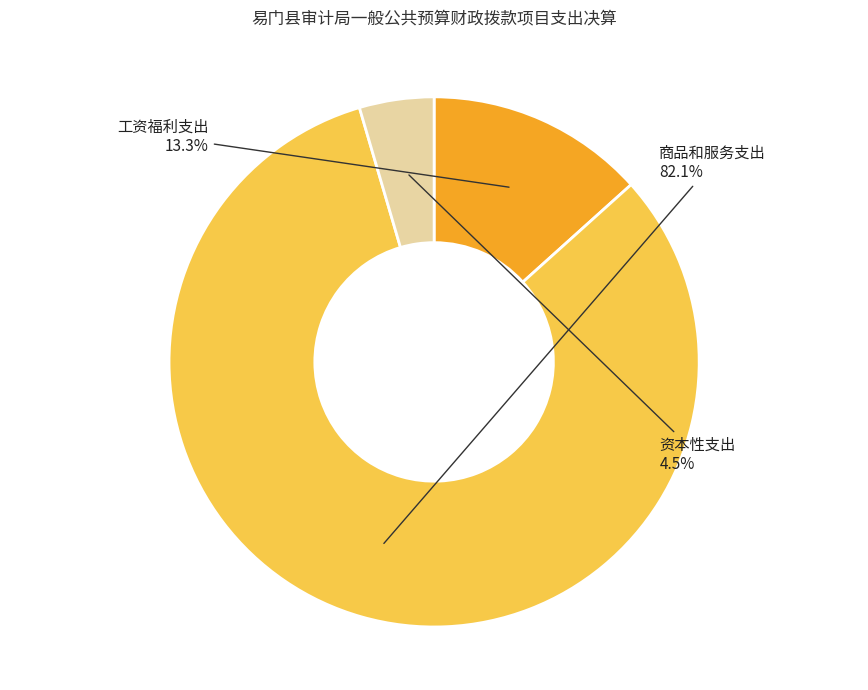

Does any single category account for the majority?

Yes